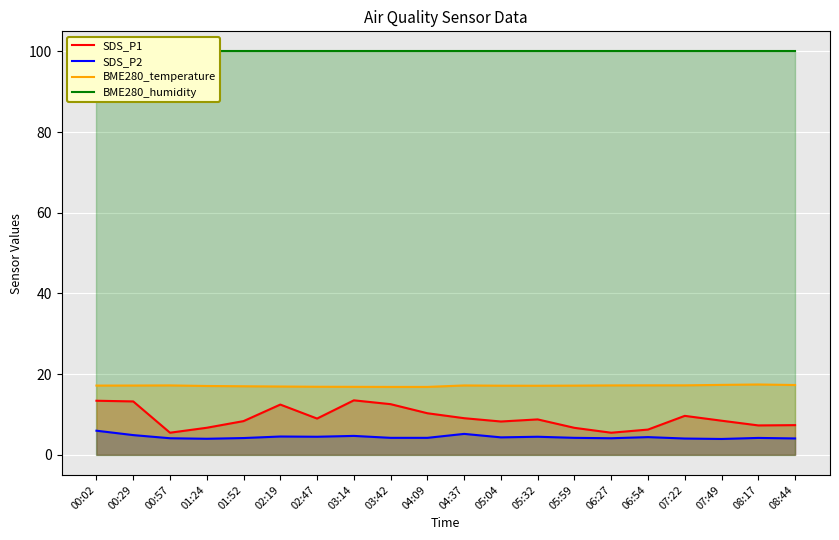

At which category is the sum across all series the highest?

00:02